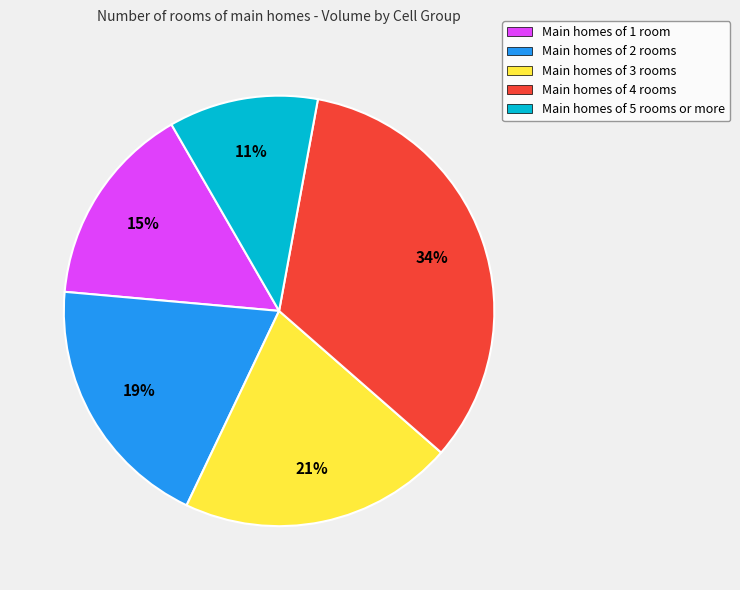

Rank the categories by value from highest to lowest.

Main homes of 4 rooms, Main homes of 3 rooms, Main homes of 2 rooms, Main homes of 1 room, Main homes of 5 rooms or more